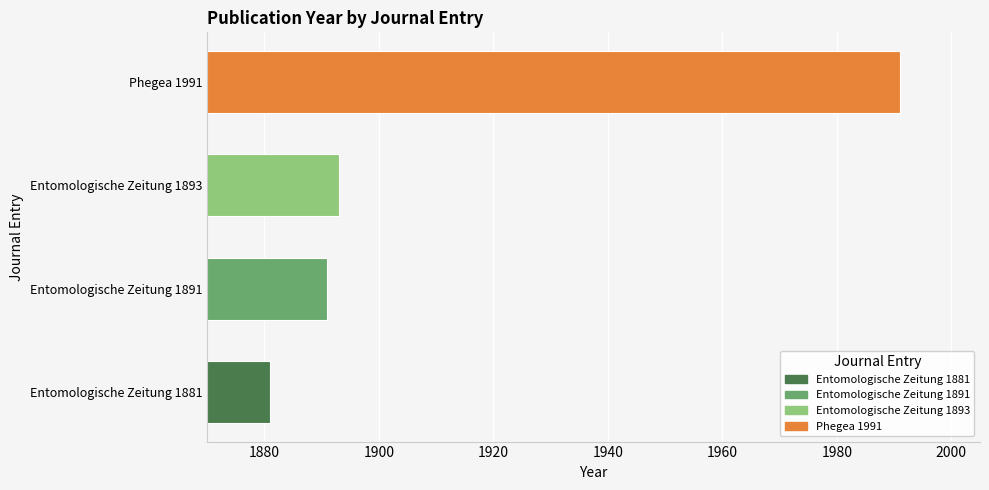

What is the greatest value displayed?

1991